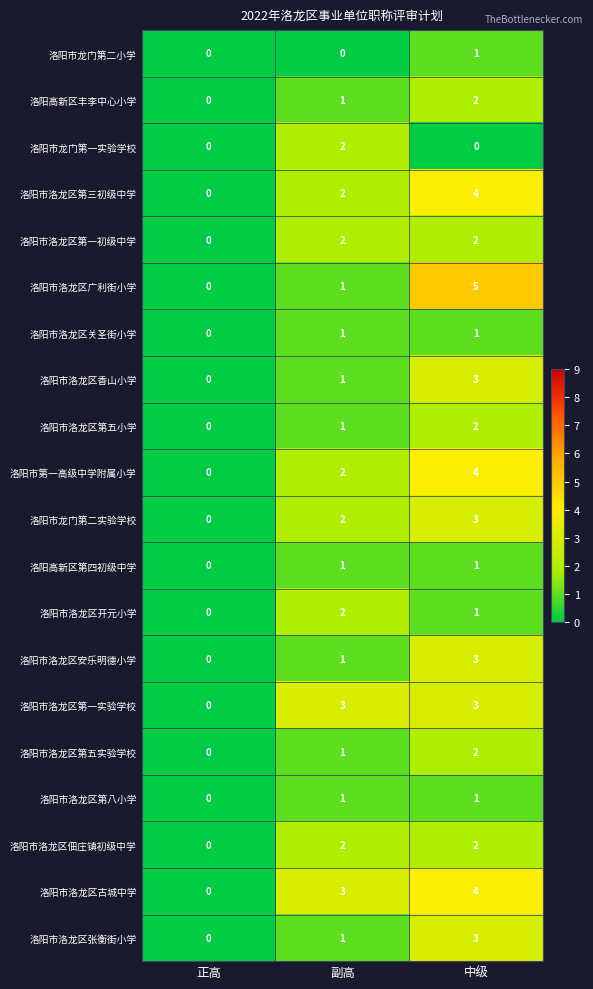

Which series has the largest total across all categories?

洛阳市洛龙区古城中学